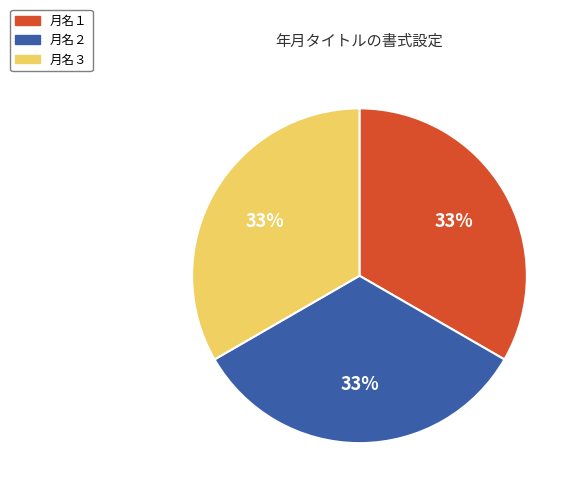

To the nearest percent, what is the average slice percentage?

33%